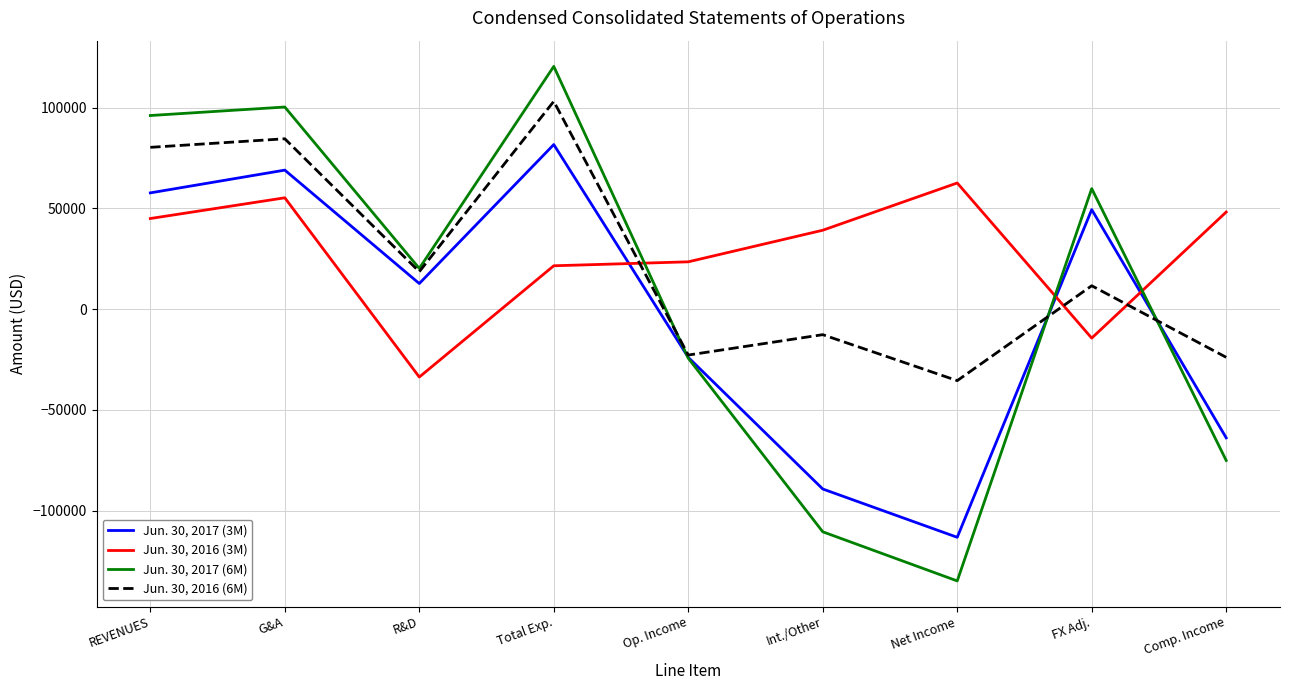

Where does the Jun. 30, 2016 (3M) series first go above 39116?

REVENUES